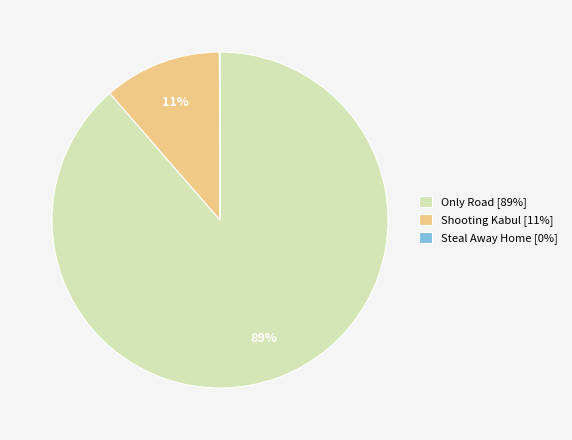

What percentage is the Shooting Kabul [11%] slice, to the nearest percent?

11%